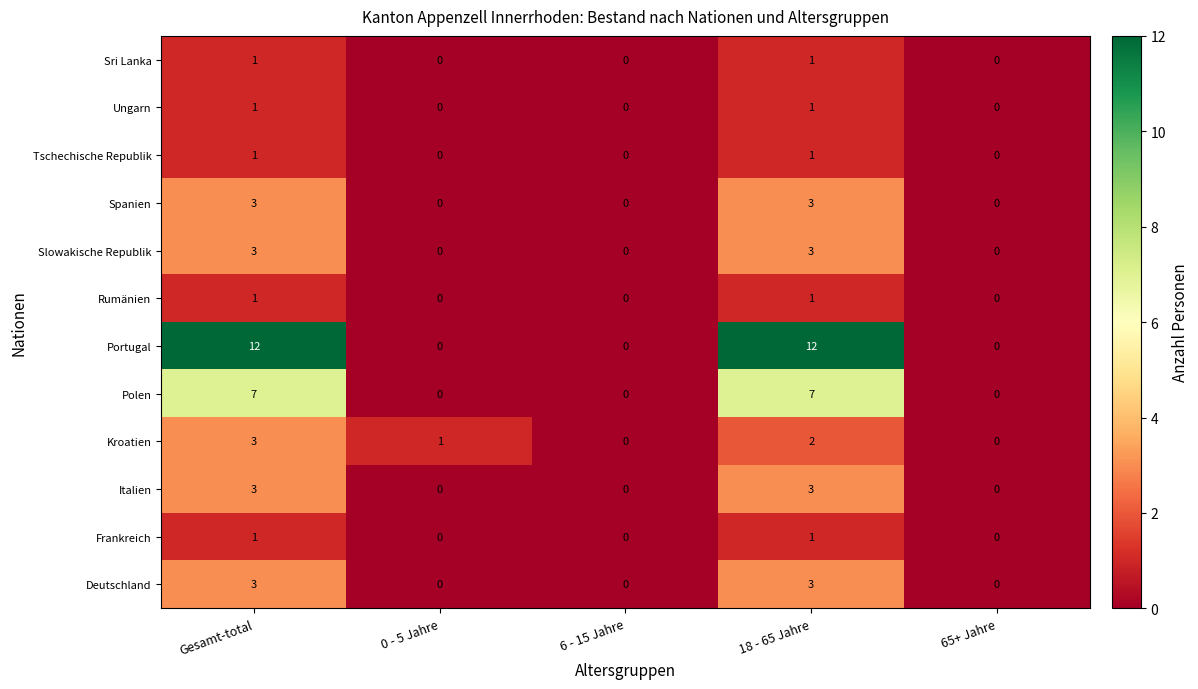

At which label is Kroatien closest to 1?

0 - 5 Jahre